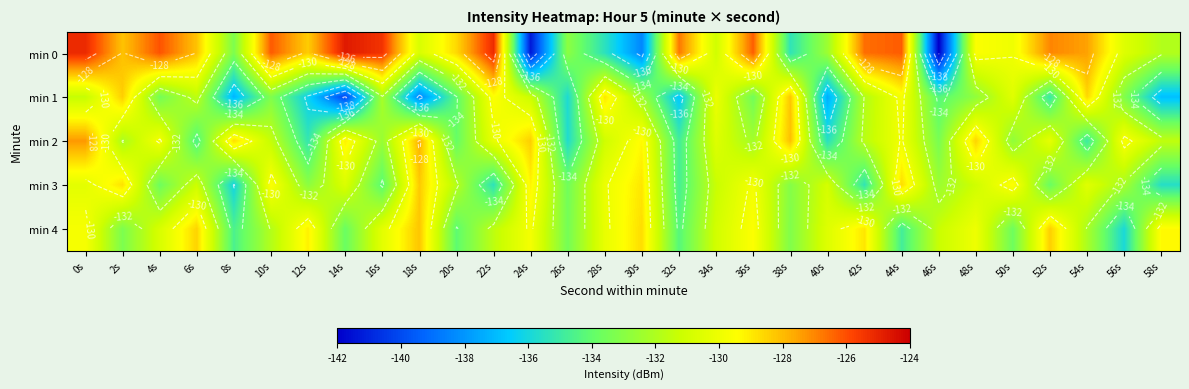

The min 2 series shows -218.7 at 22s. True or false?

False